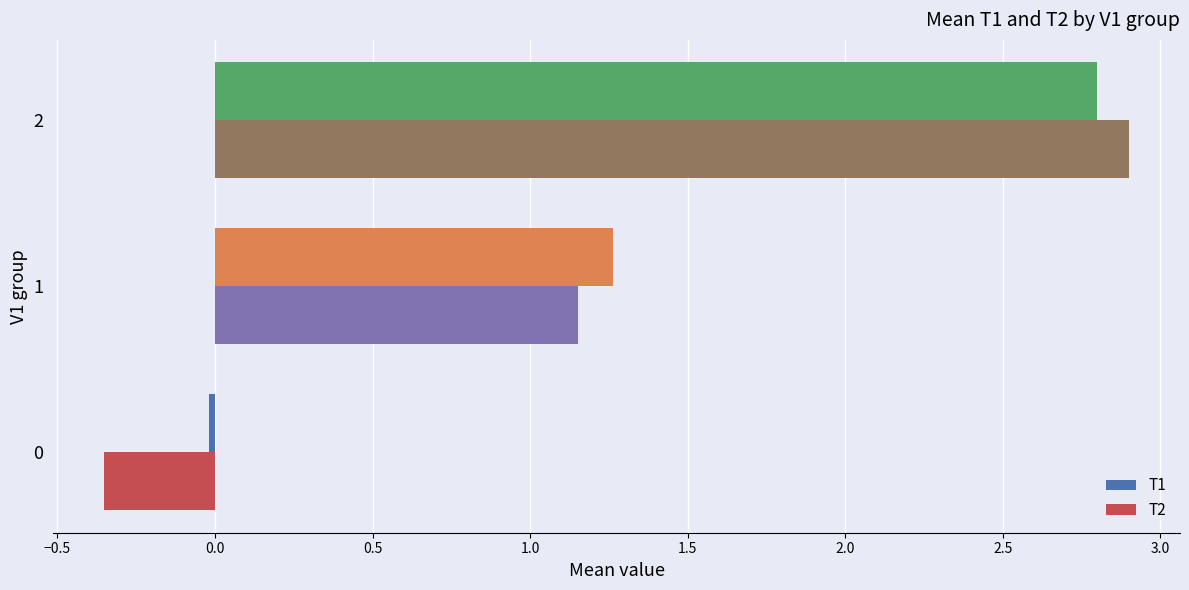

Which series has the widest spread of values?

T2